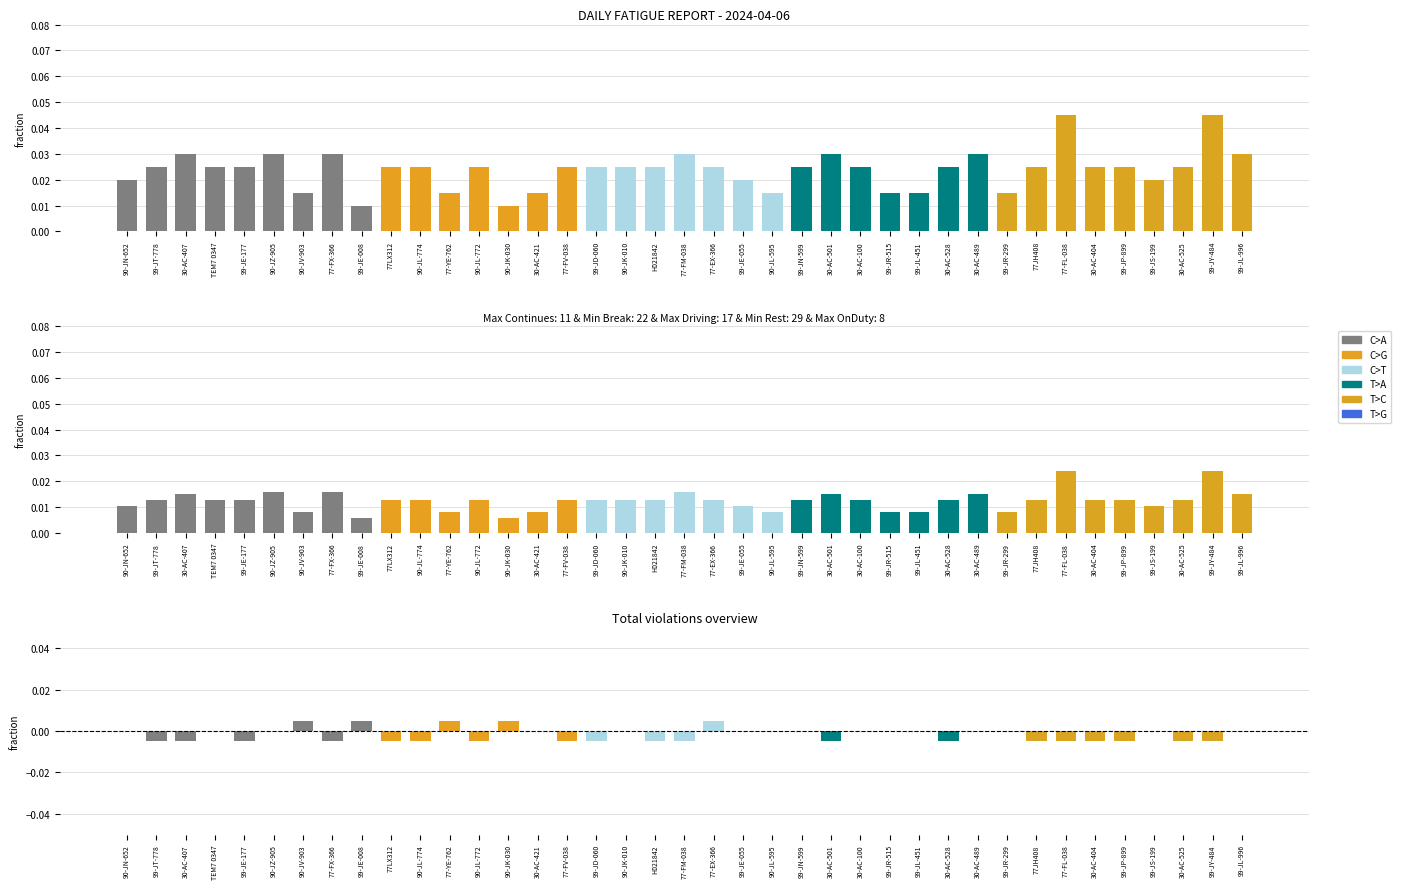

Count the number of data series in this chart.

6